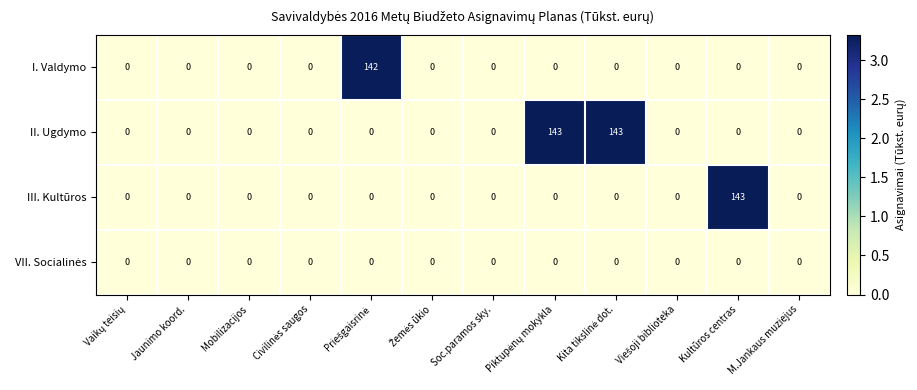

True or false: I. Valdymo has a value of 55 at Kultūros centras.

False